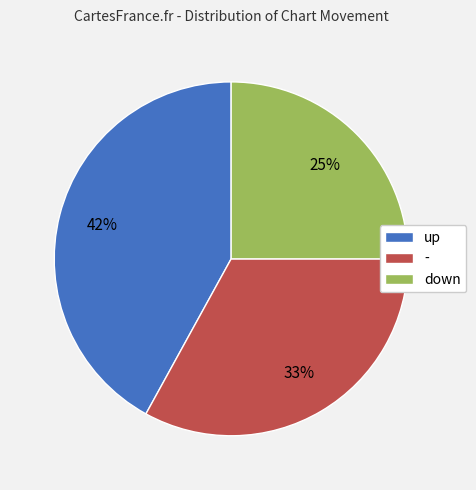

Rank the categories by value from lowest to highest.

down, -, up